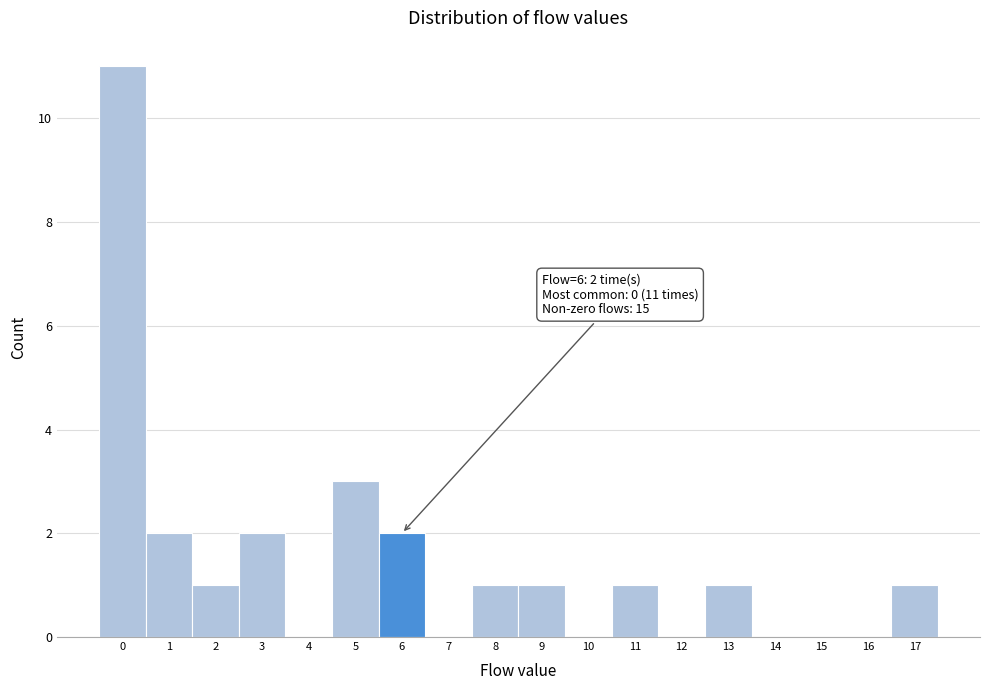

Over which range of the x-axis is the bar tallest?

-0.5 to 0.5